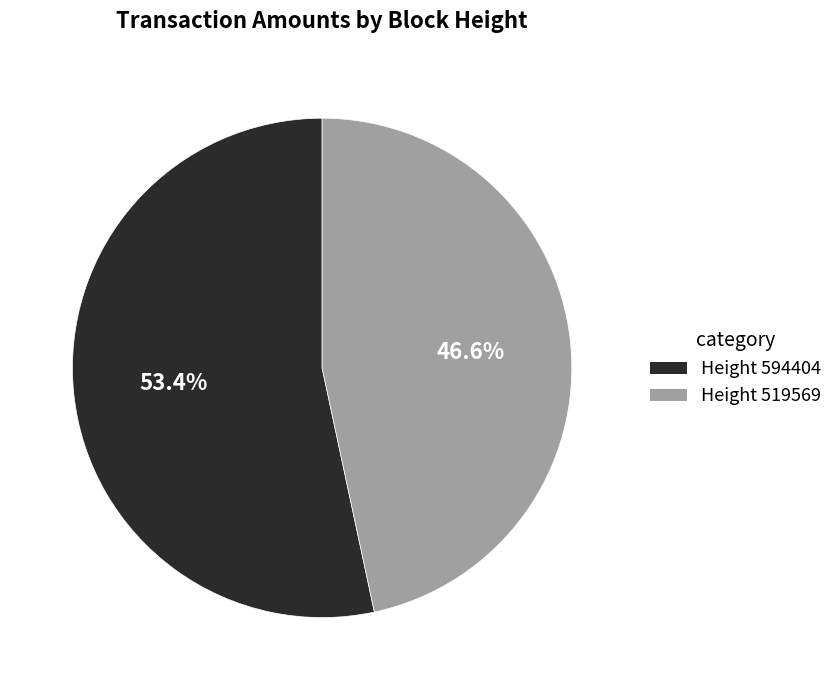

Is there a majority slice in this chart?

Yes